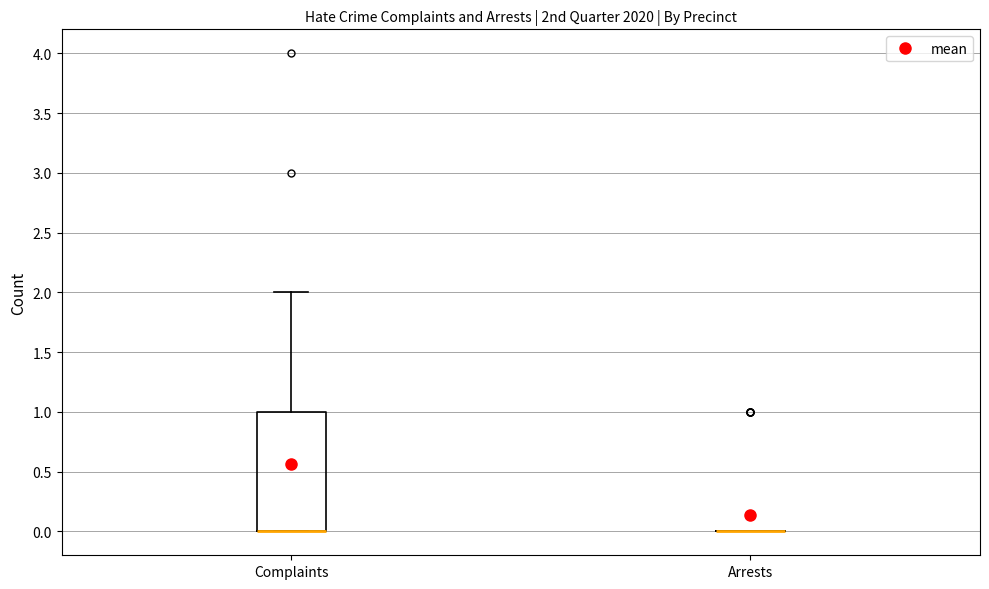

Reading left to right, transcribe this box plot: for each box, give where its median line is, the range the box spans, and where its two whiskers end, as read against the y-axis. The values are not printed on the chart, so give them approximately, as read against the axis.

Complaints: median 0 (drawn on the box's lower edge), box 0 to 1, whiskers 0 to 2
Arrests: box collapsed to a line at 0, whiskers 0 to 0